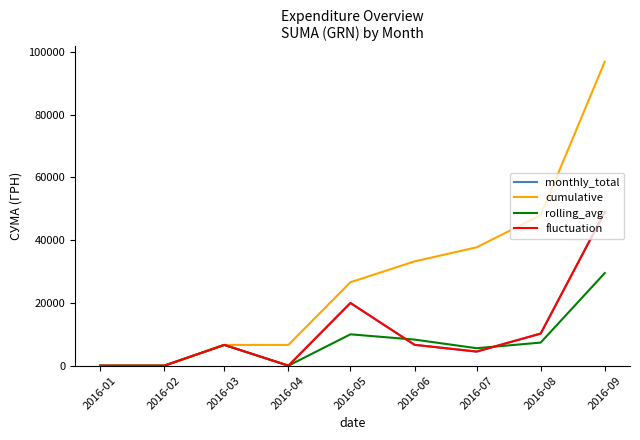

Which series has the largest total across all categories?

cumulative